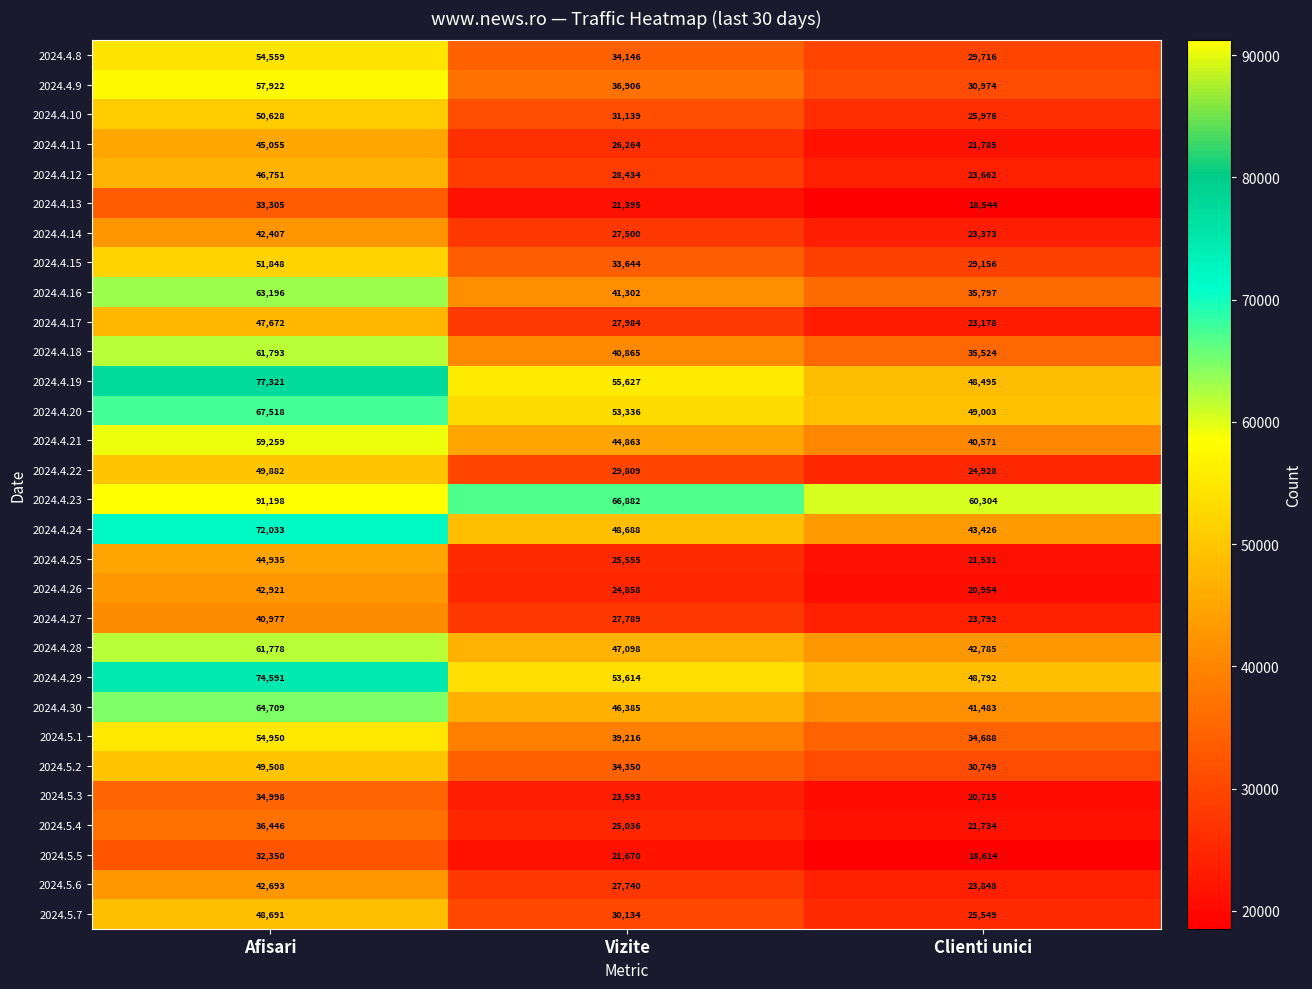

Which category has the highest value in the 2024.4.15 series?

Afisari